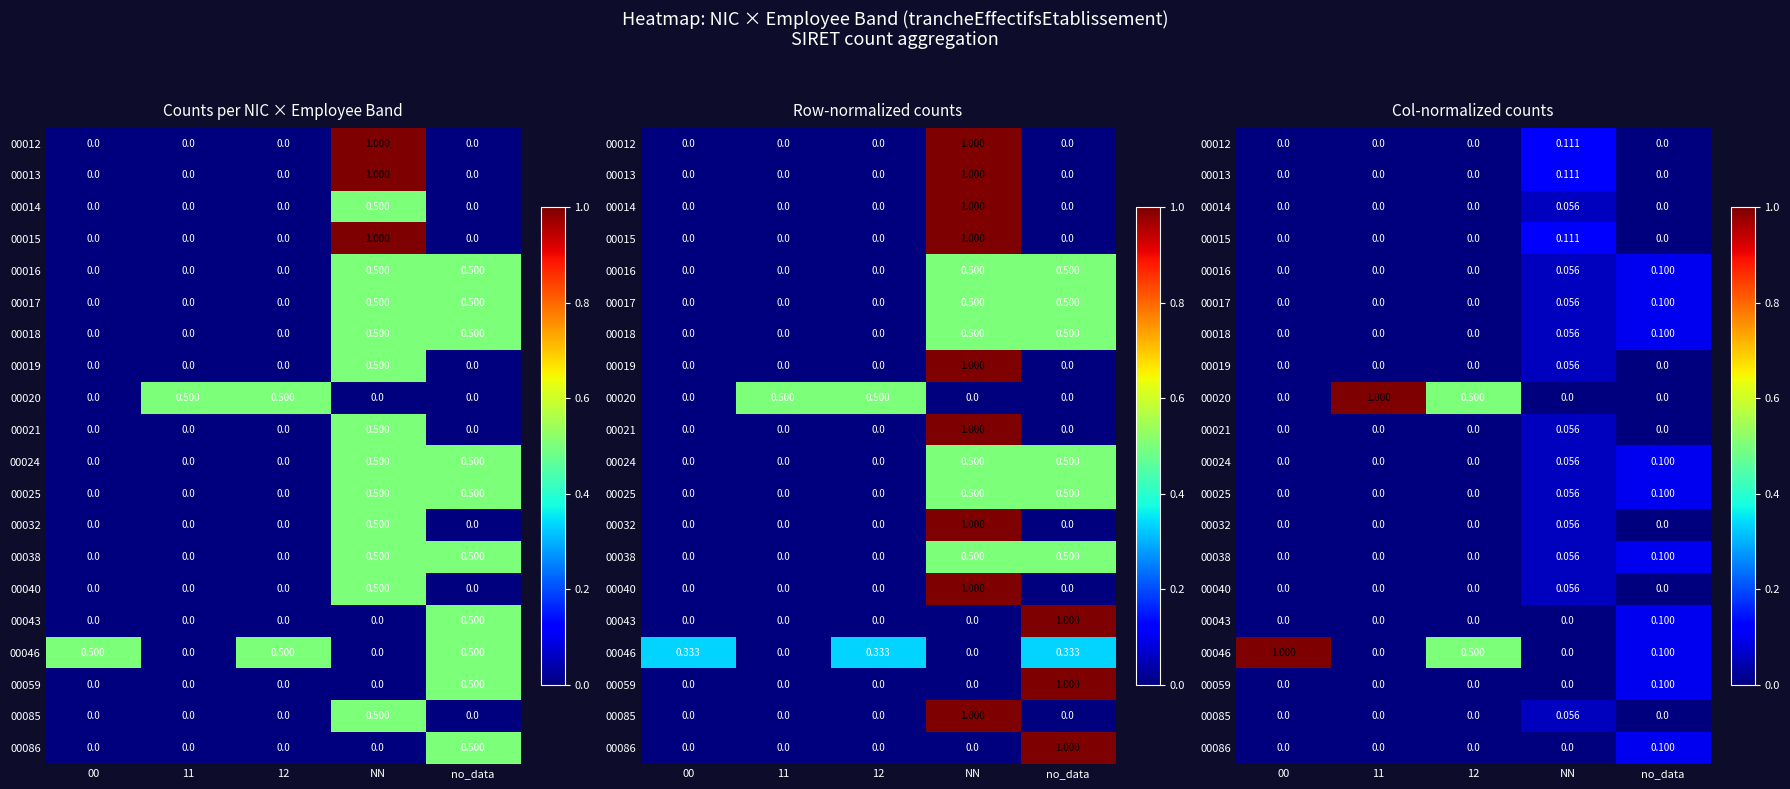

At which category does the chart reach its minimum across all series?

00